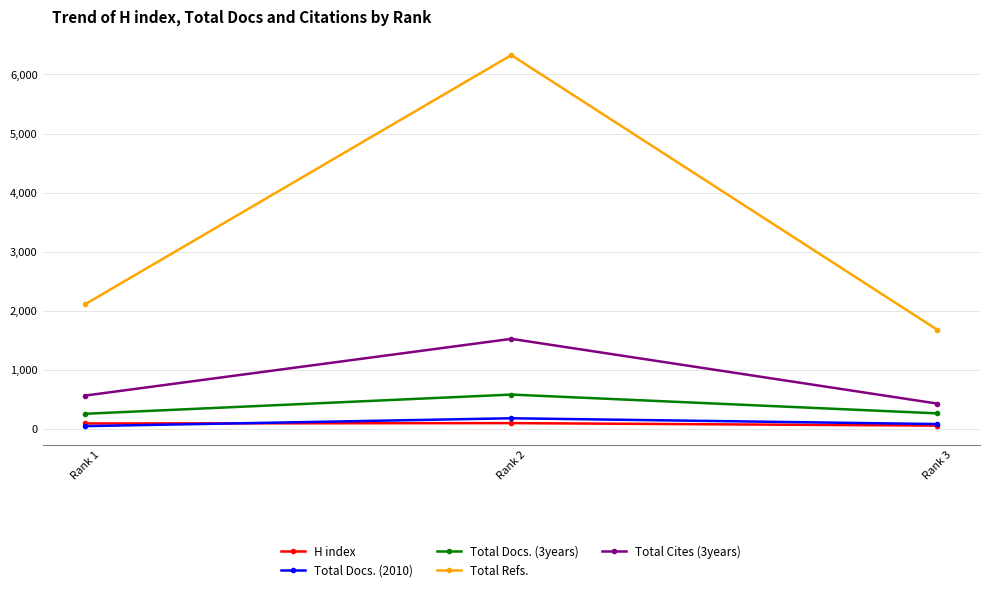

Which series has the largest range (max minus min)?

Total Refs.